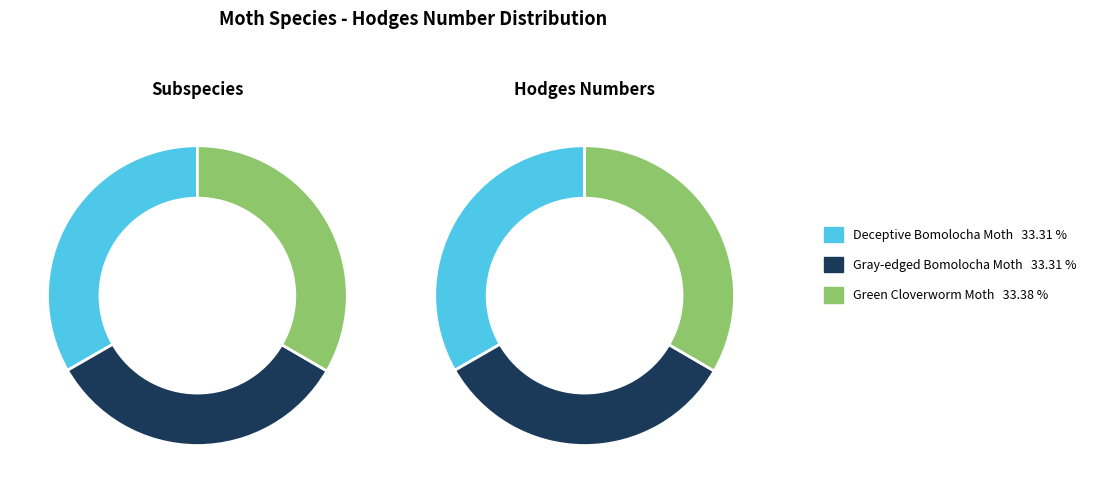

What percentage is the Gray-edged Bomolocha Moth slice, to the nearest percent?

33%